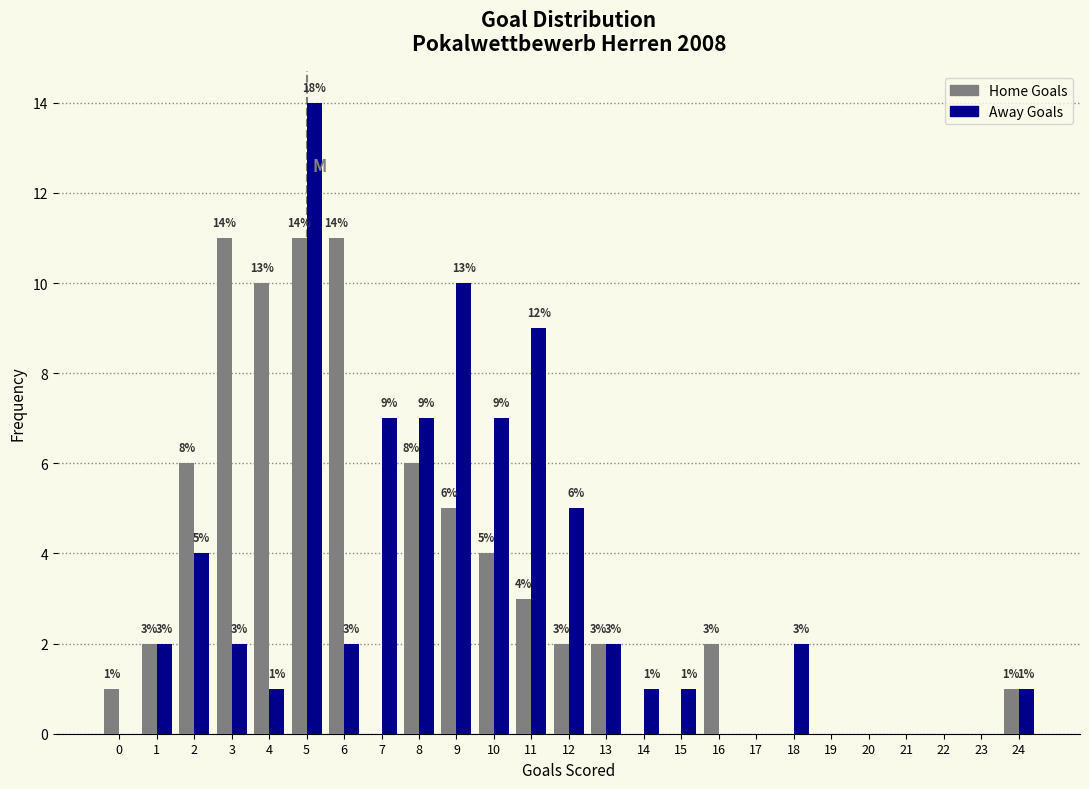

Reading right to left, list all the values displayed in this chart.

Home Goals: 24=1	23=0	22=0	21=0	20=0	19=0	18=0	17=0	16=2	15=0	14=0	13=2	12=2	11=3	10=4	9=5	8=6	7=0	6=11	5=11	4=10	3=11	2=6	1=2	0=1
Away Goals: 24=1	23=0	22=0	21=0	20=0	19=0	18=2	17=0	16=0	15=1	14=1	13=2	12=5	11=9	10=7	9=10	8=7	7=7	6=2	5=14	4=1	3=2	2=4	1=2	0=0